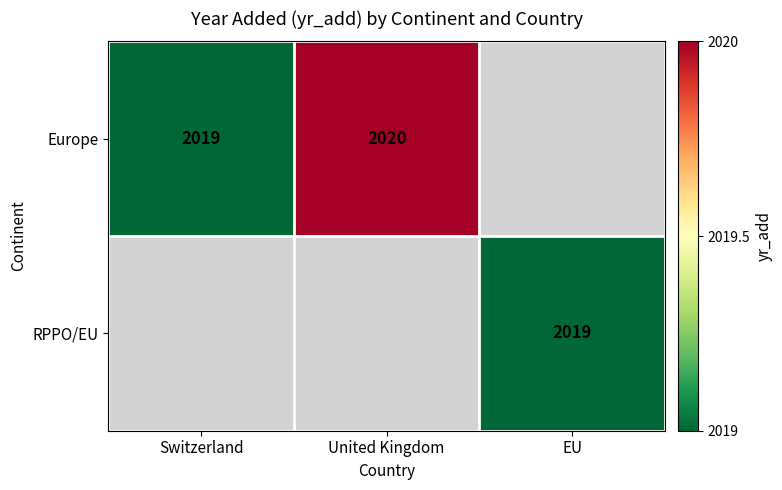

The Europe series shows 3296 at Switzerland. True or false?

False